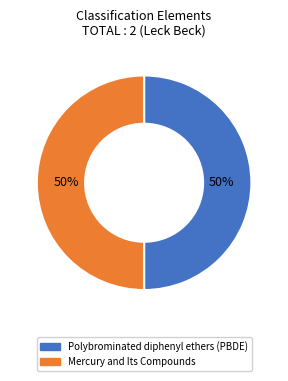

Is it true that Polybrominated diphenyl ethers (PBDE) is 50% of the pie?

True